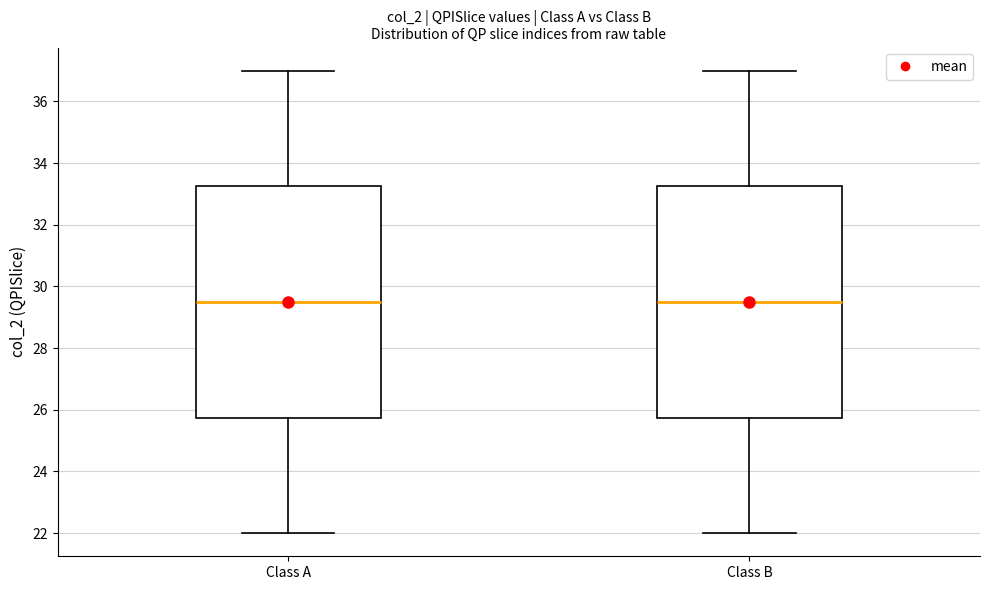

Reading left to right, read every box against the y-axis: the position of its median line, the range the box covers, and the ends of its whiskers. The values are not printed on the chart, so give them approximately, as read against the axis.

Class A: median 29.6, box 25.8 to 33.2, whiskers 22.0 to 37.0
Class B: median 29.6, box 25.8 to 33.2, whiskers 22.0 to 37.0